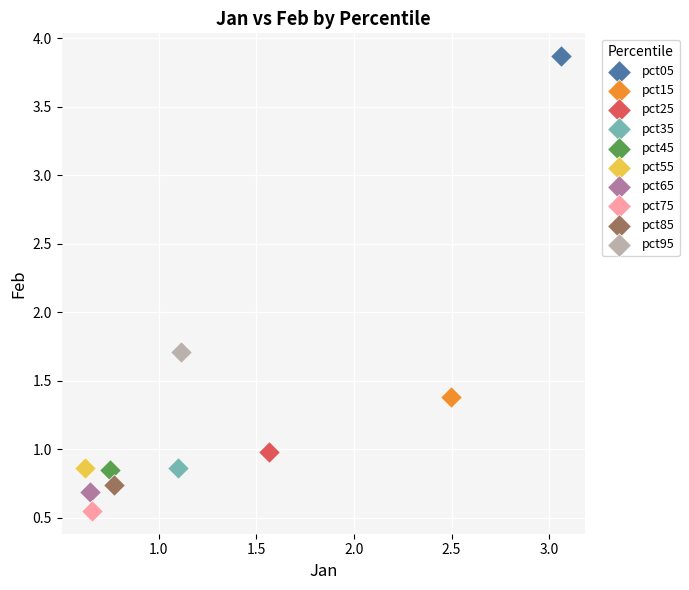

Which series contains the highest Y value?

pct05